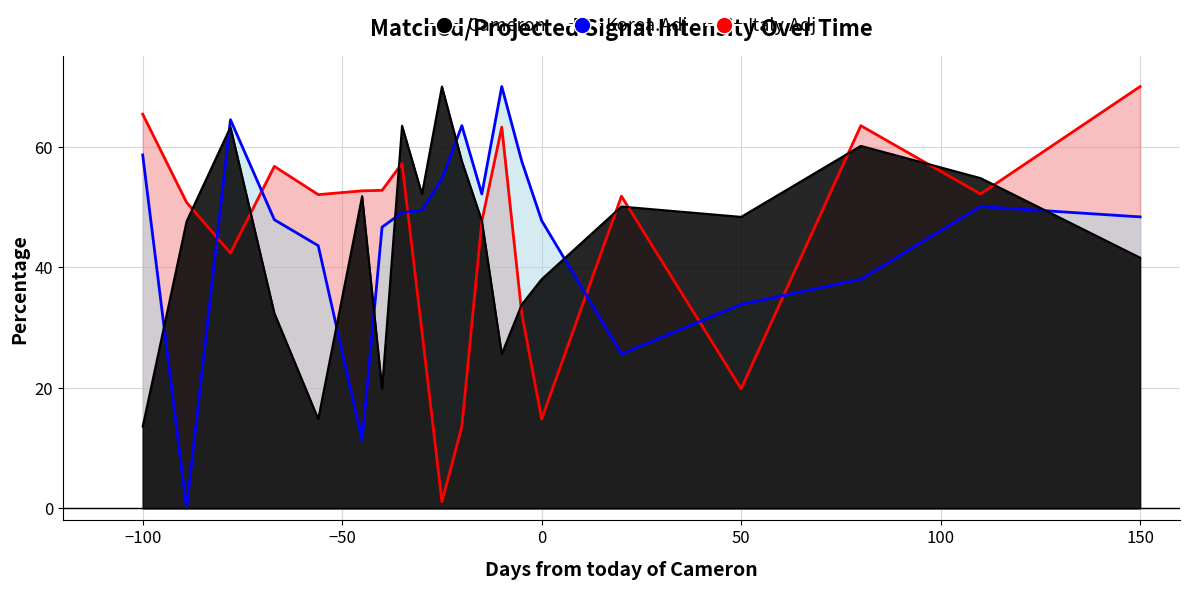

True or false: Italy.Adj has a value of 22.1 at 13.

False